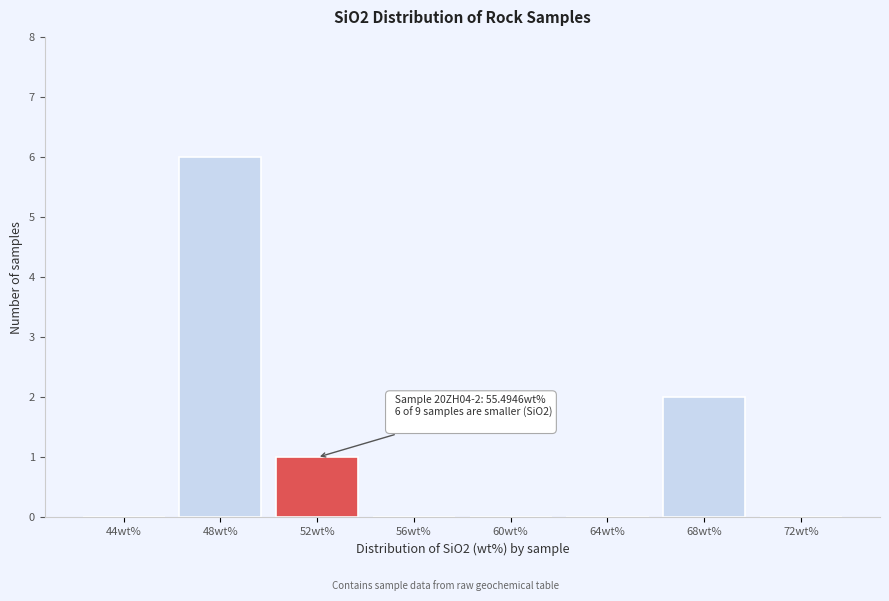

Reading left to right, what are all the values shown in this chart?

44wt%=0	48wt%=6	52wt%=1	56wt%=0	60wt%=0	64wt%=0	68wt%=2	72wt%=0